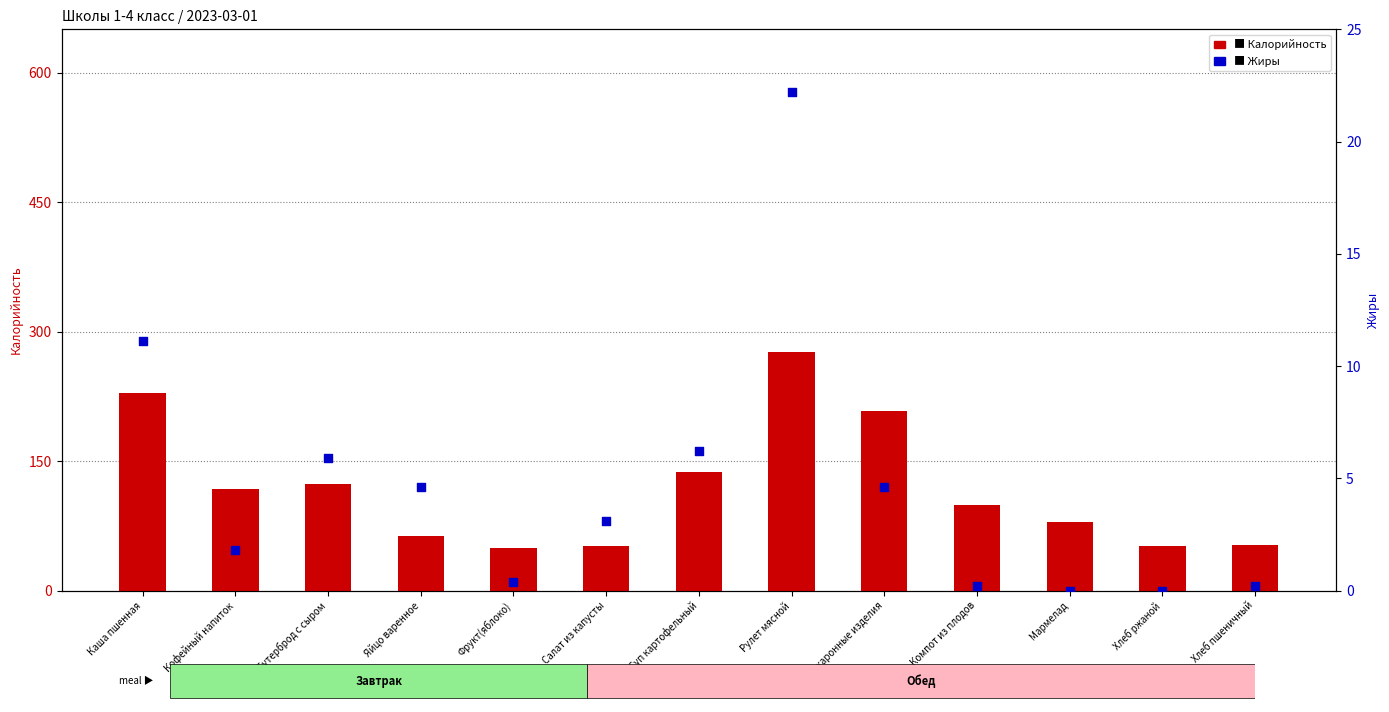

Which series has the largest total across all categories?

Калорийность